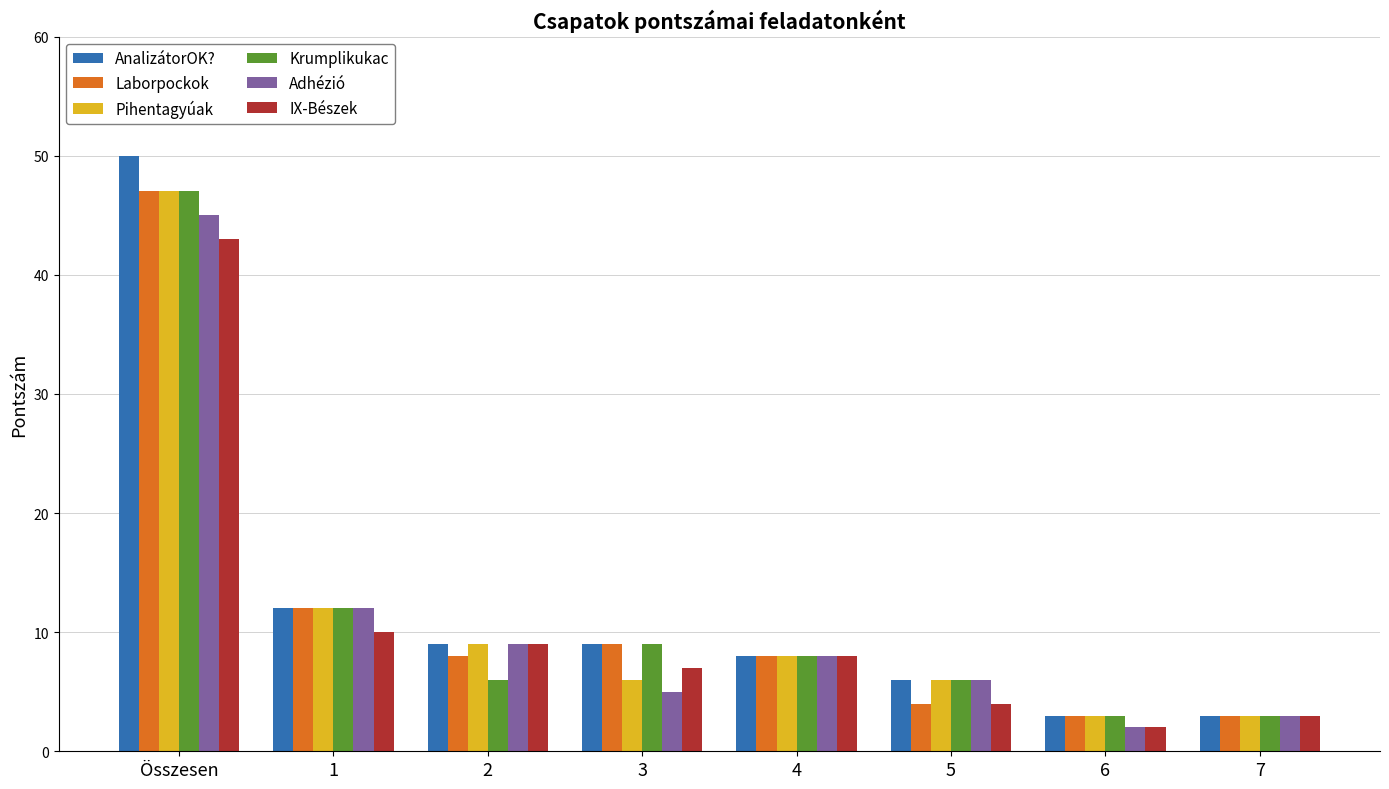

Which series has the largest total across all categories?

AnalizátorOK?